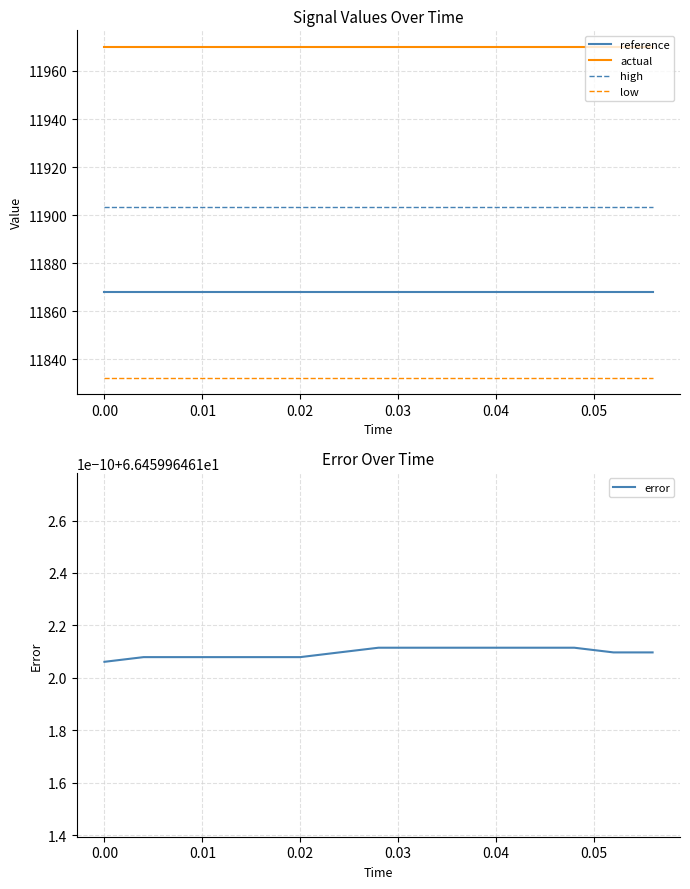

True or false: reference and high cross at least once.

False